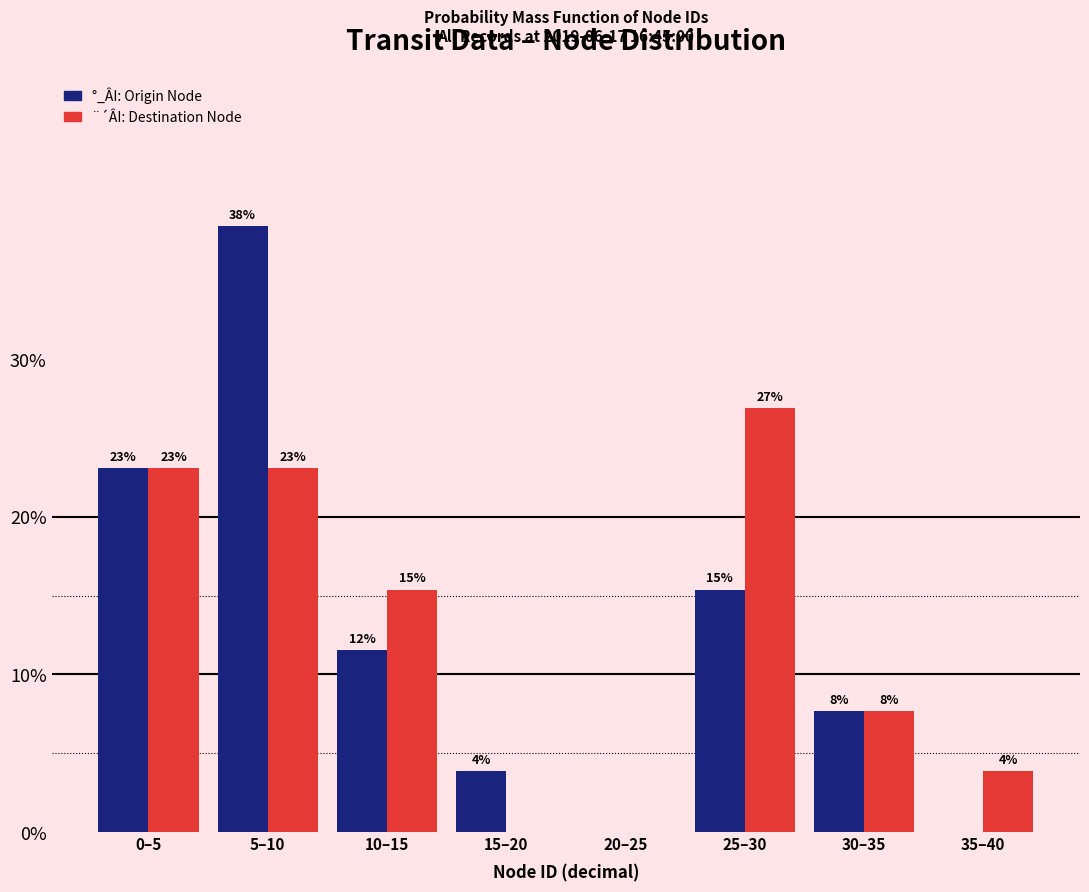

How many groups of bars are there?

8